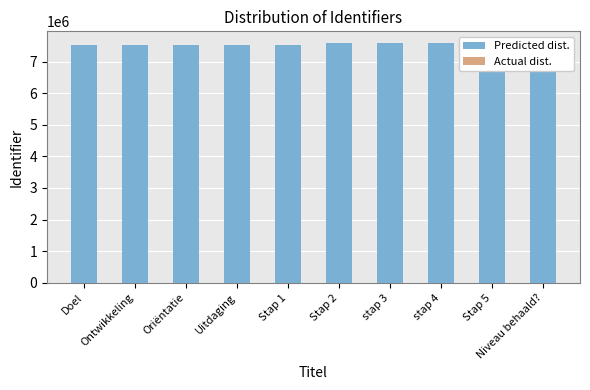

Which category has the highest value in the Predicted dist. series?

stap 4